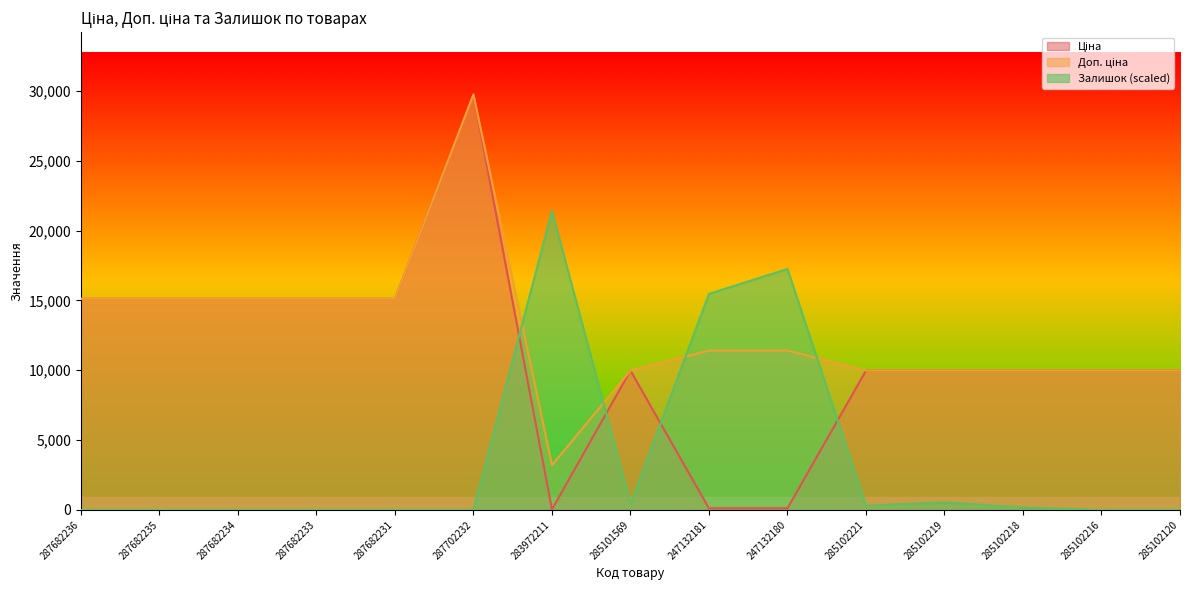

Which category has the highest value in the Ціна series?

287702232